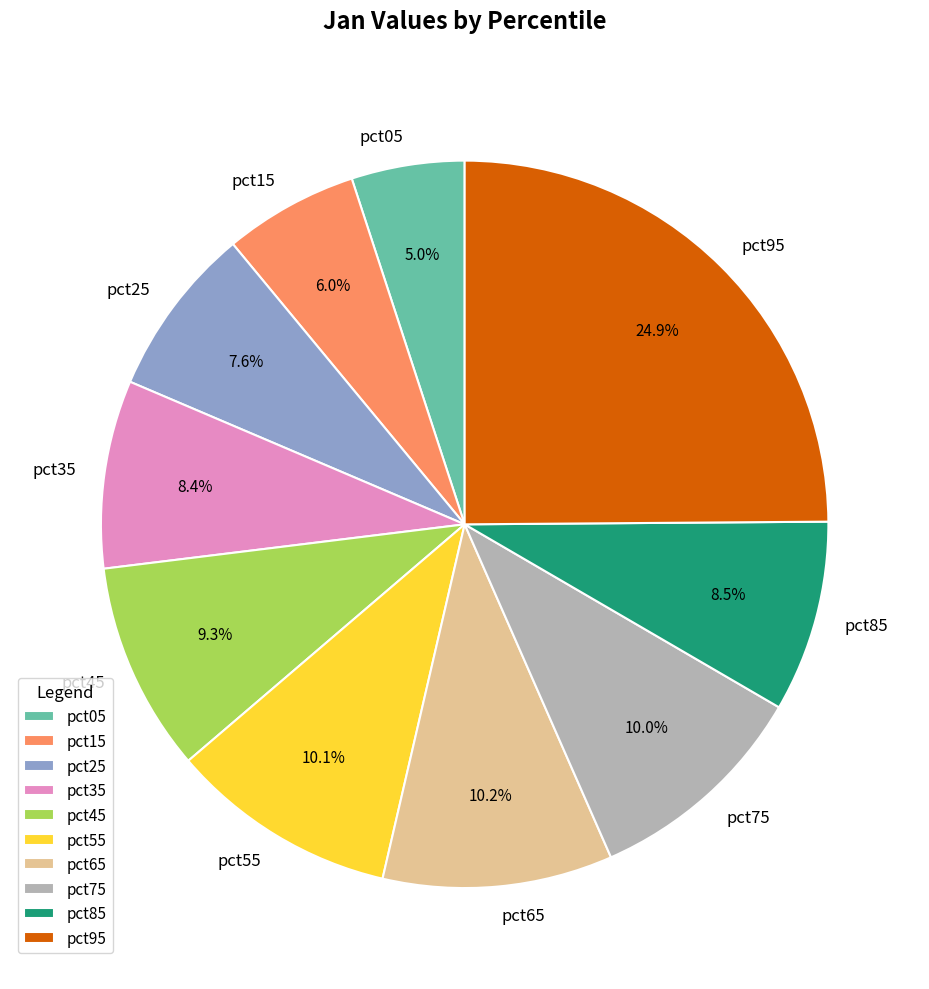

Does pct45 account for over 50% of the chart?

No